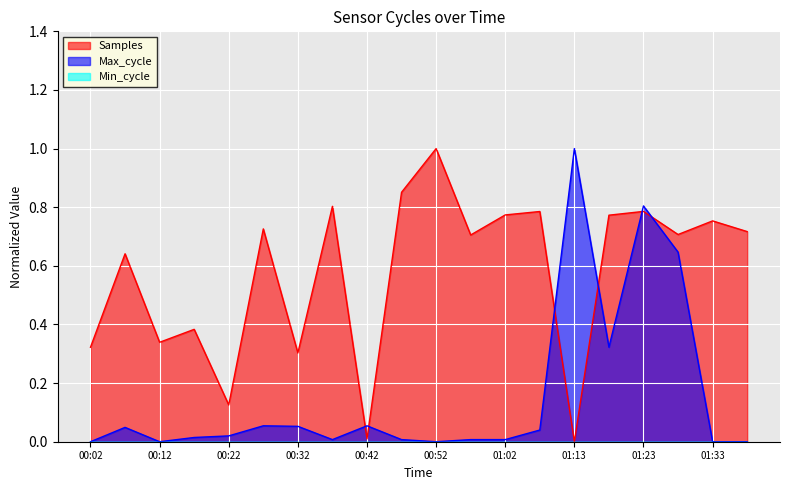

How many series are shown in this chart?

3